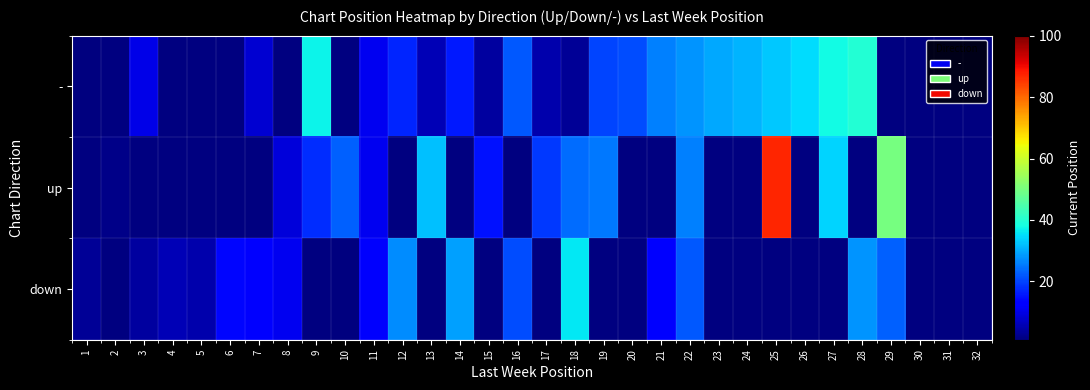

Is it true that down equals 29.0 at 16?

False